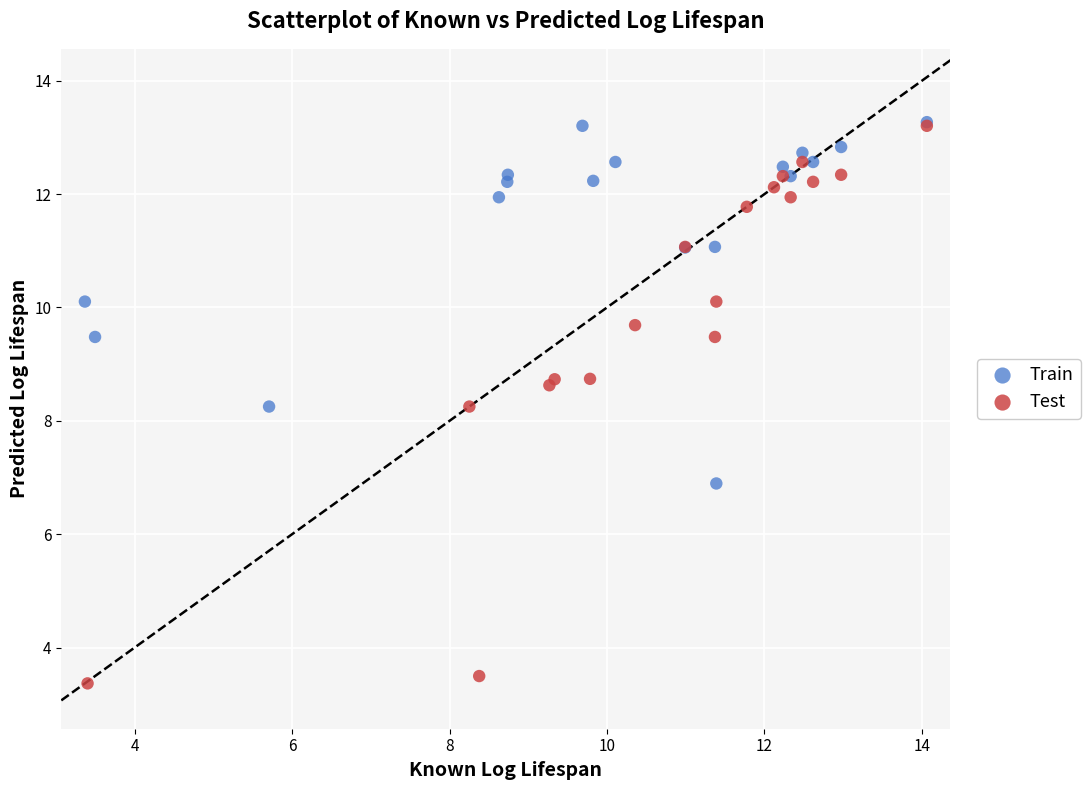

Which series has the largest Y range (max minus min)?

Test